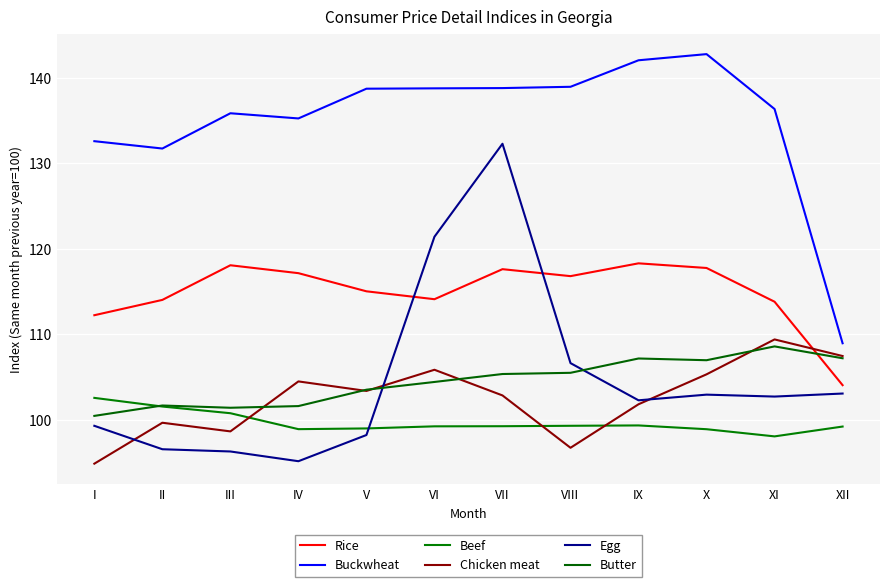

Which category has the highest value across all series?

X